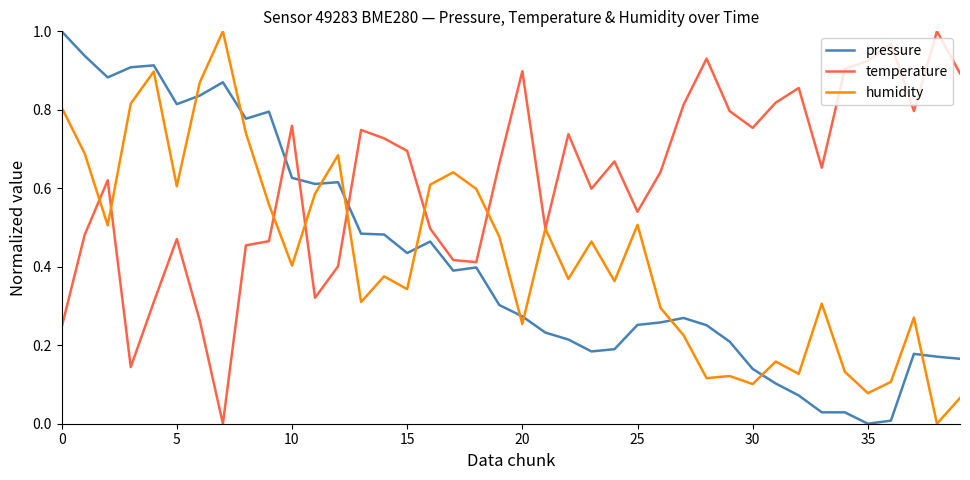

True or false: pressure and temperature cross at least once.

True